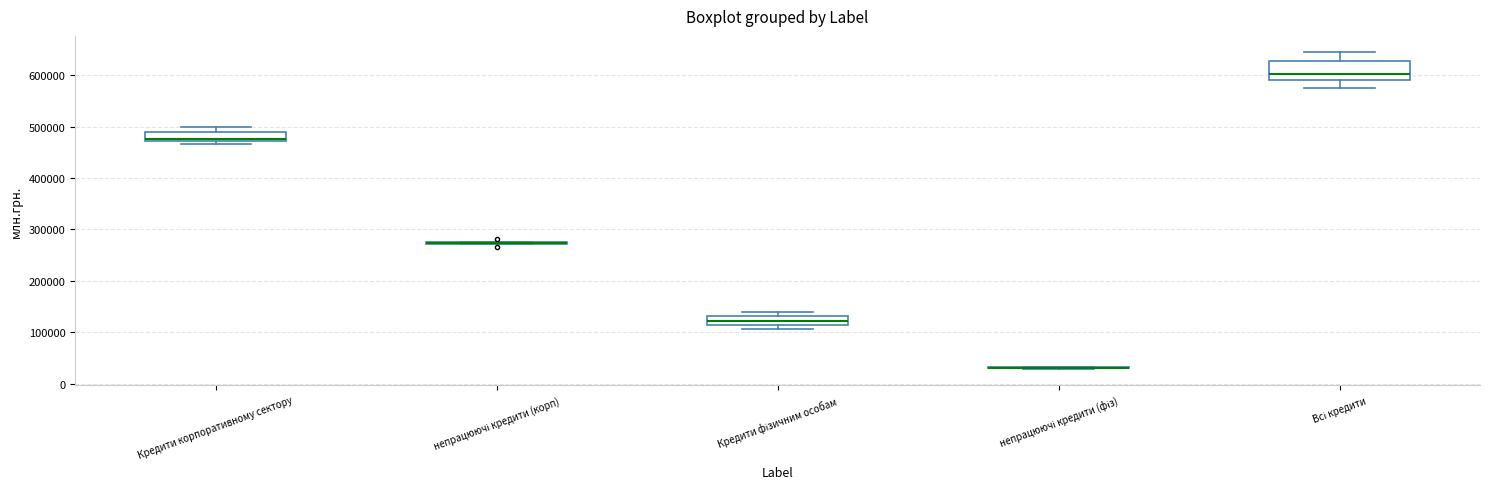

Comparing the boxes themselves (not the whiskers), which one is the tallest?

Всі кредити